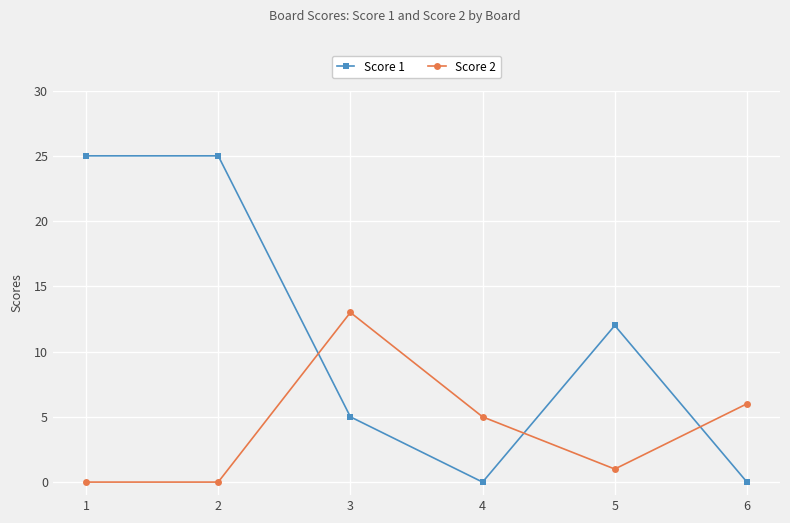

How many lines are shown in the chart?

2